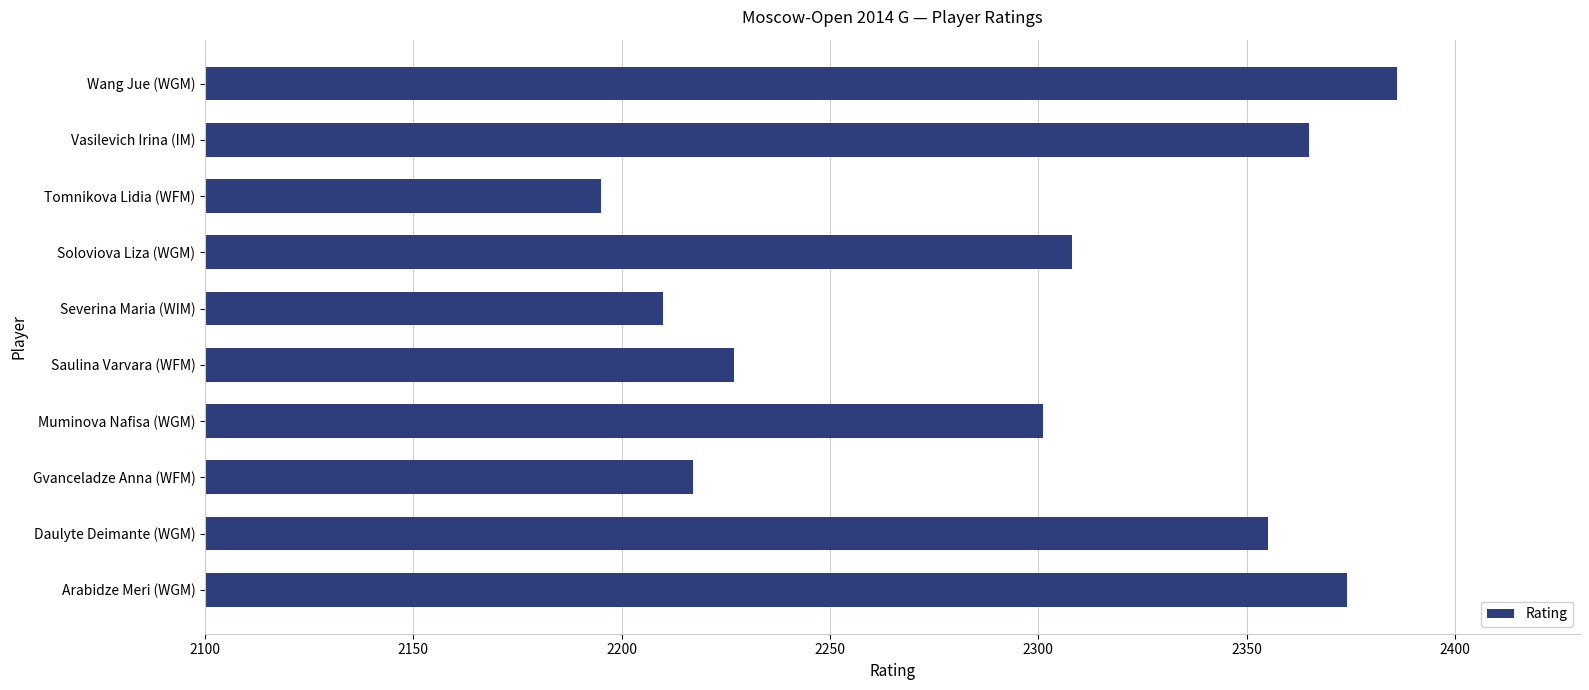

Reading top to bottom, extract all data points from this chart.

Wang Jue (WGM)=2386	Vasilevich Irina (IM)=2365	Tomnikova Lidia (WFM)=2195	Soloviova Liza (WGM)=2308	Severina Maria (WIM)=2210	Saulina Varvara (WFM)=2227	Muminova Nafisa (WGM)=2301	Gvanceladze Anna (WFM)=2217	Daulyte Deimante (WGM)=2355	Arabidze Meri (WGM)=2374